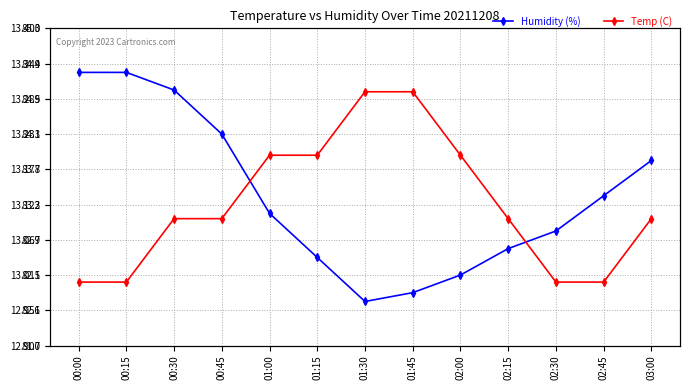

True or false: Temp (C) has more than 0 interior local peaks.

False